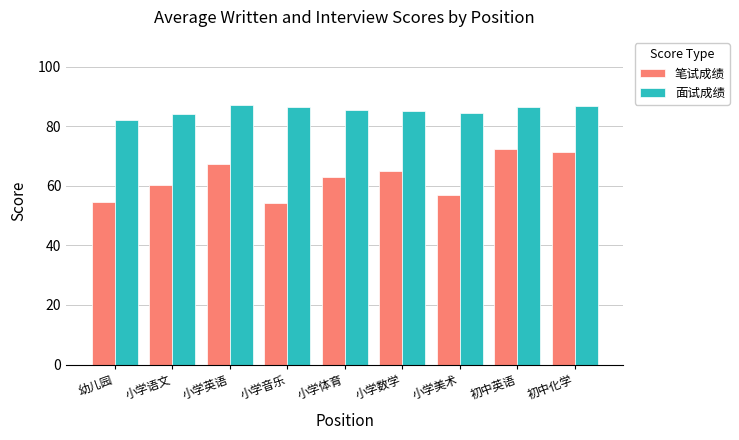

What position from the right is 小学音乐?

6